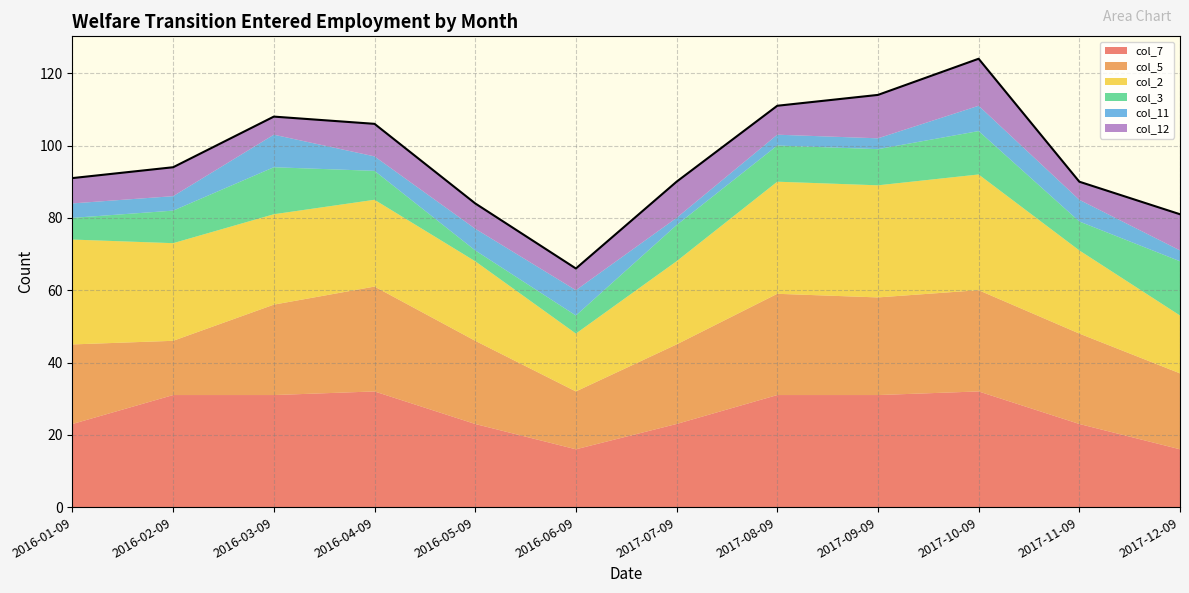

What is the label of the 7th point from the left?

2017-07-09